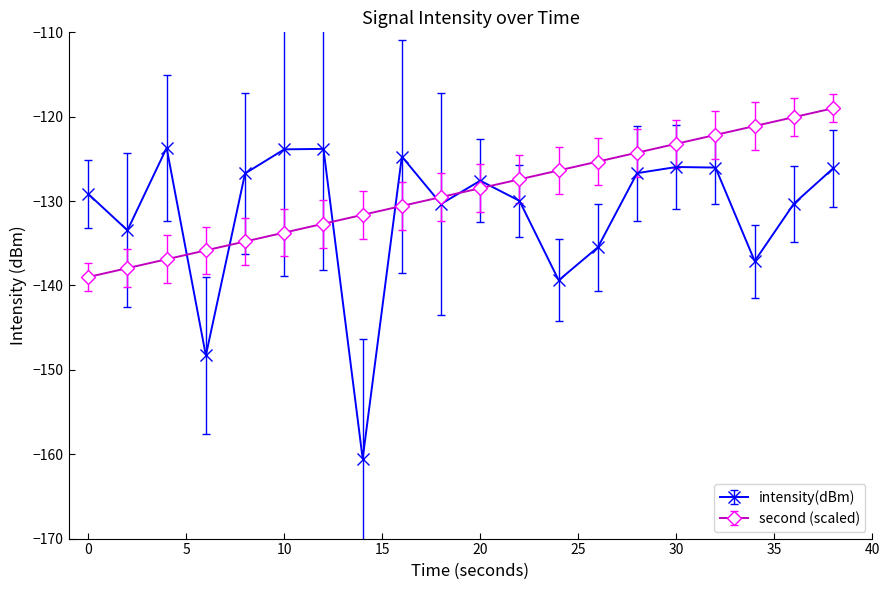

Does the chart have visible grid lines?

No